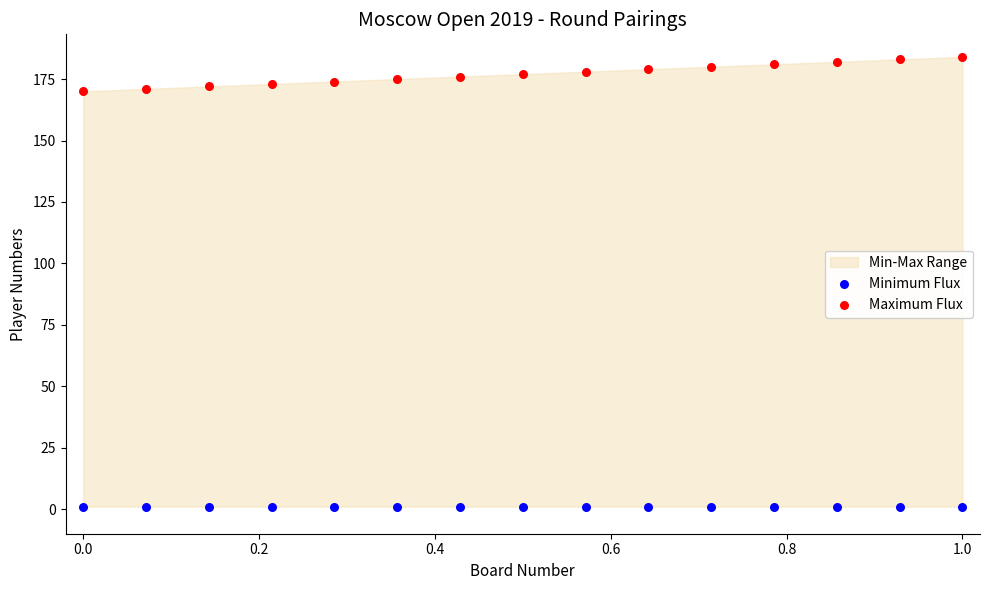

Which series contains the lowest Y value?

Minimum Flux